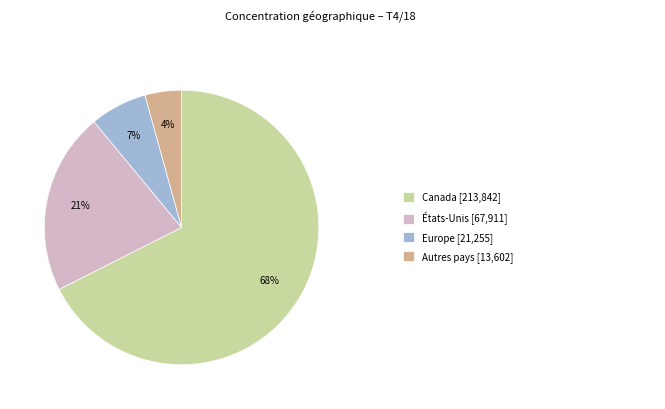

To the nearest percent, what is the average slice percentage?

25%